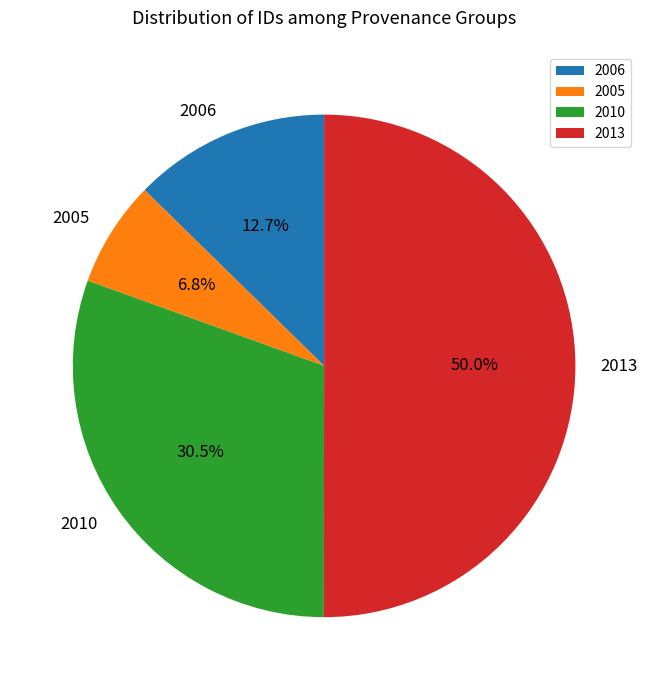

What is the ratio of the value at 2006 to the value at 2010?

0.4